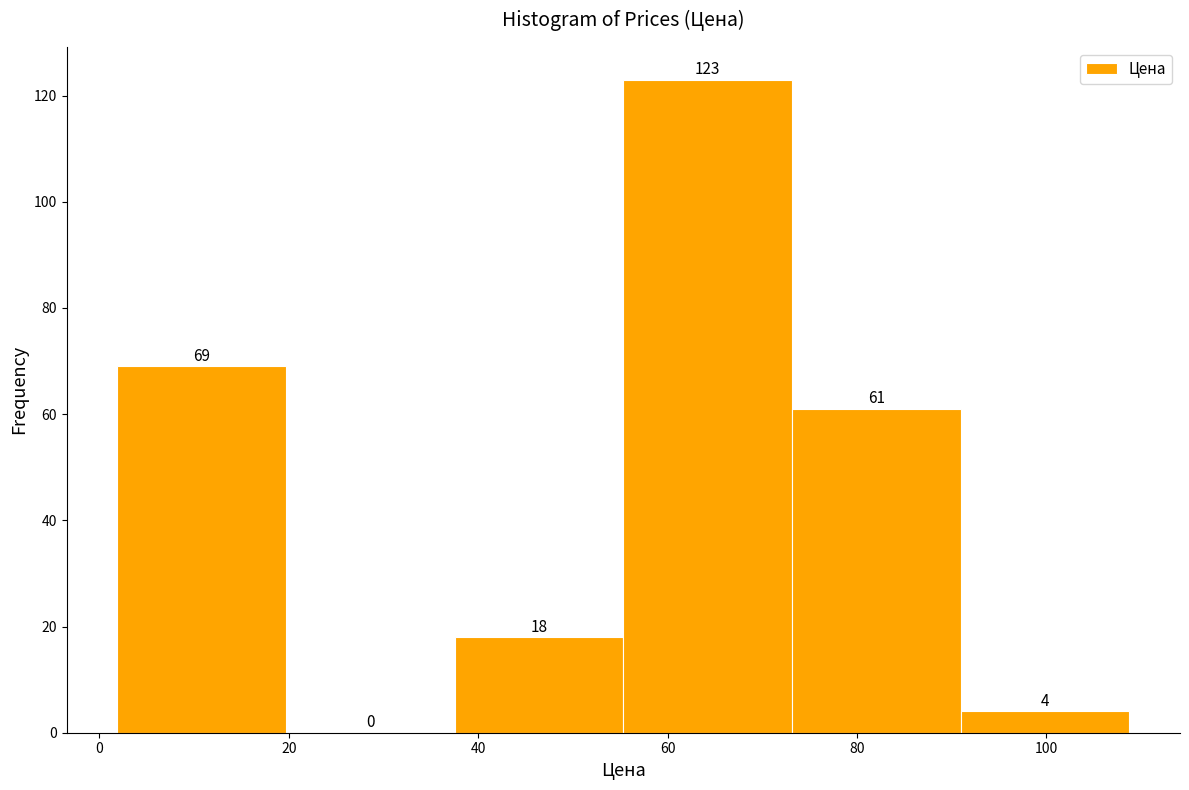

Over which range of the x-axis is the bar tallest?

56 to 74